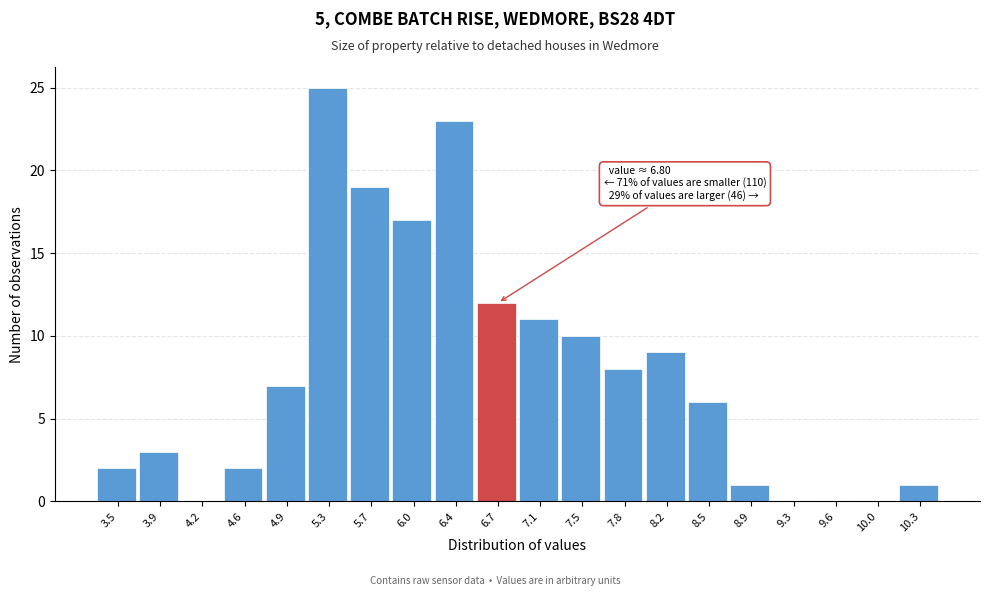

Reading left to right, transcribe all the data shown in this chart.

3.5=2	3.9=3	4.2=0	4.6=2	4.9=7	5.3=25	5.7=19	6.0=17	6.4=23	6.7=12	7.1=11	7.5=10	7.8=8	8.2=9	8.5=6	8.9=1	9.3=0	9.6=0	10.0=0	10.3=1